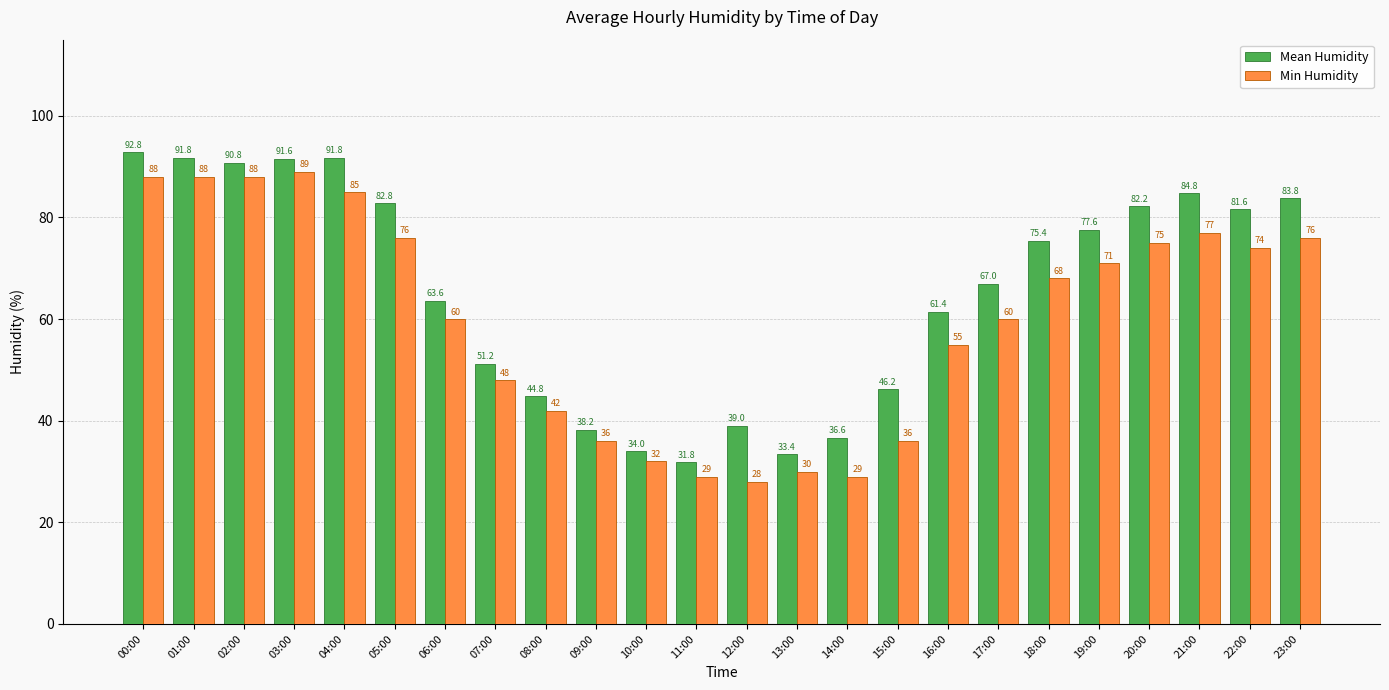

Reading right to left, list all the values displayed in this chart.

Mean Humidity: 23:00=83.8	22:00=81.6	21:00=84.8	20:00=82.2	19:00=77.6	18:00=75.4	17:00=67.0	16:00=61.4	15:00=46.2	14:00=36.6	13:00=33.4	12:00=39.0	11:00=31.8	10:00=34.0	09:00=38.2	08:00=44.8	07:00=51.2	06:00=63.6	05:00=82.8	04:00=91.8	03:00=91.6	02:00=90.8	01:00=91.8	00:00=92.8
Min Humidity: 23:00=76.0	22:00=74.0	21:00=77.0	20:00=75.0	19:00=71.0	18:00=68.0	17:00=60.0	16:00=55.0	15:00=36.0	14:00=29.0	13:00=30.0	12:00=28.0	11:00=29.0	10:00=32.0	09:00=36.0	08:00=42.0	07:00=48.0	06:00=60.0	05:00=76.0	04:00=85.0	03:00=89.0	02:00=88.0	01:00=88.0	00:00=88.0